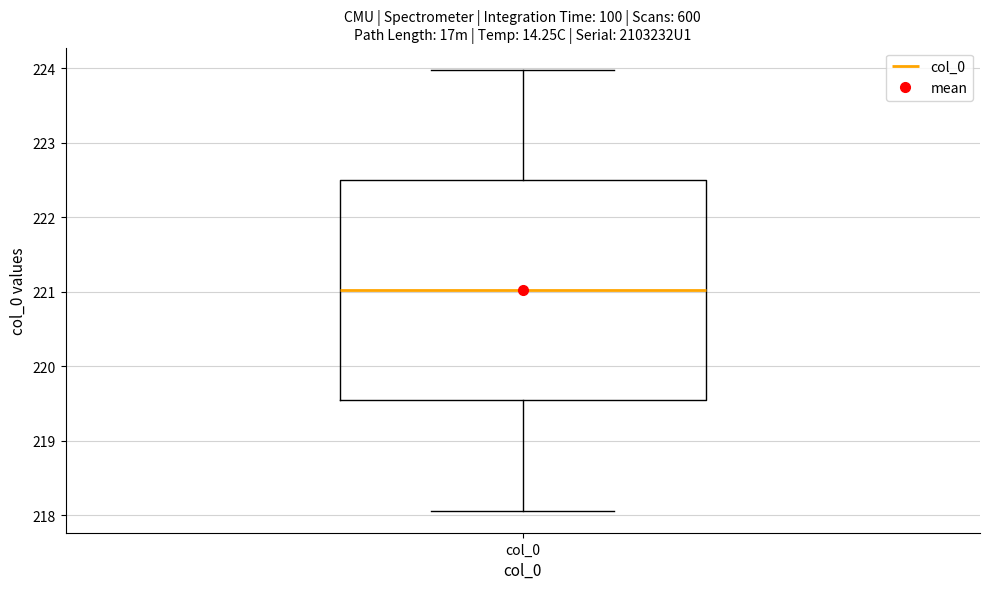

Read this box plot against the y-axis: the position of the median line, the range covered by the box, and the ends of both whiskers. The values are not printed on the chart, so give them approximately, as read against the axis.

median 221.0, box 219.5 to 222.5, whiskers 218.1 to 224.0